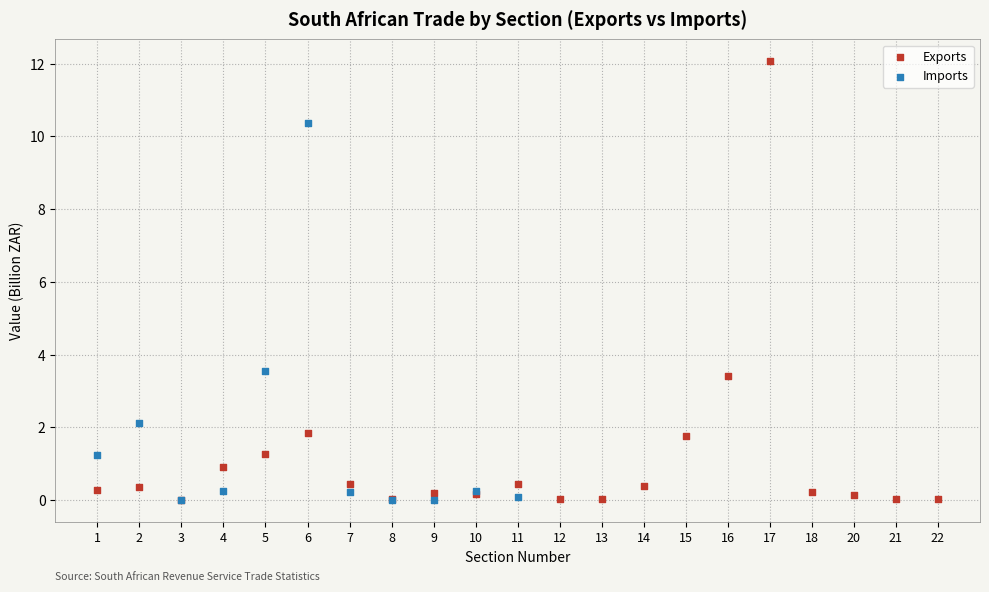

Which series contains the highest Y value?

Exports